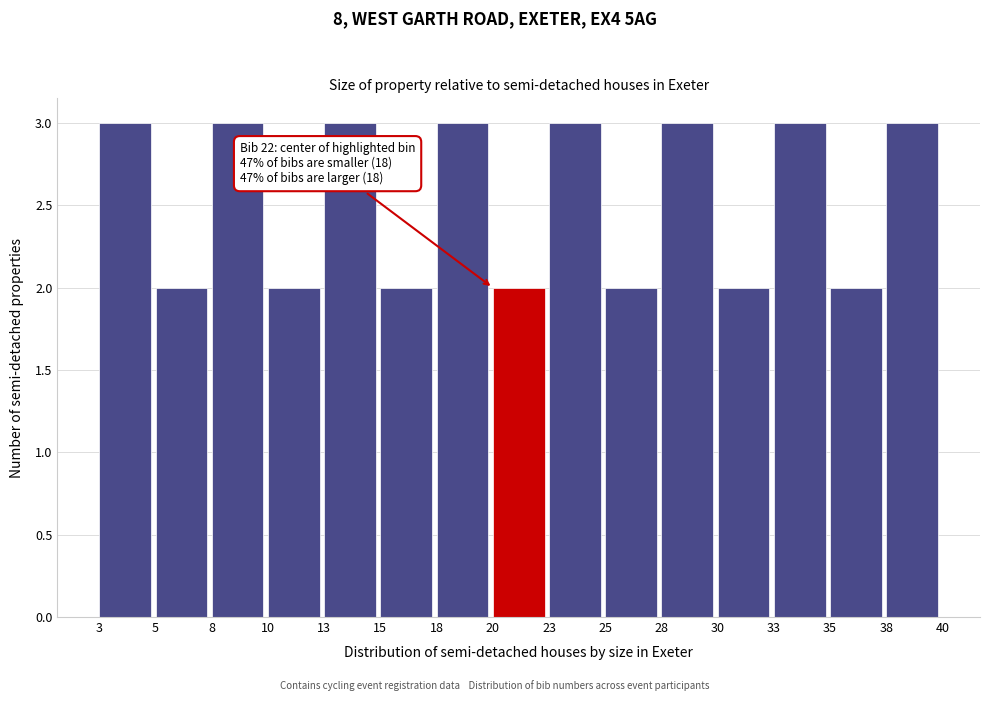

Reading left to right, list all the values displayed in this chart.

3	2	3	2	3	2	3	2	3	2	3	2	3	2	3